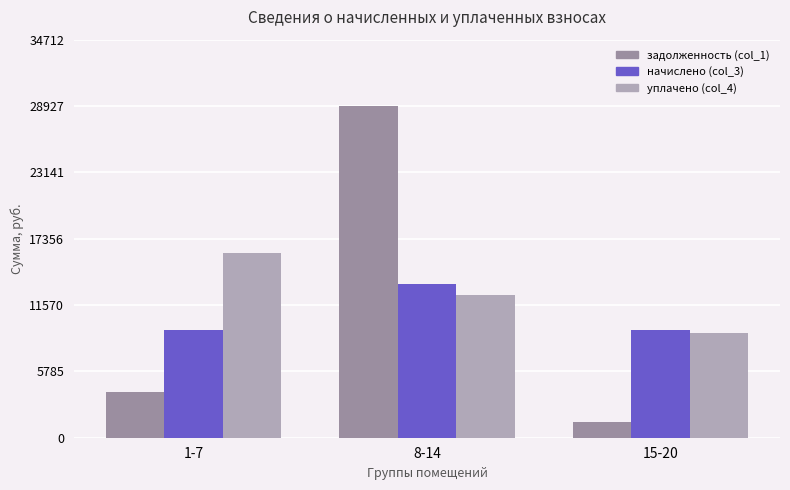

Read the начислено (col_3) value at 15-20.

9353.6